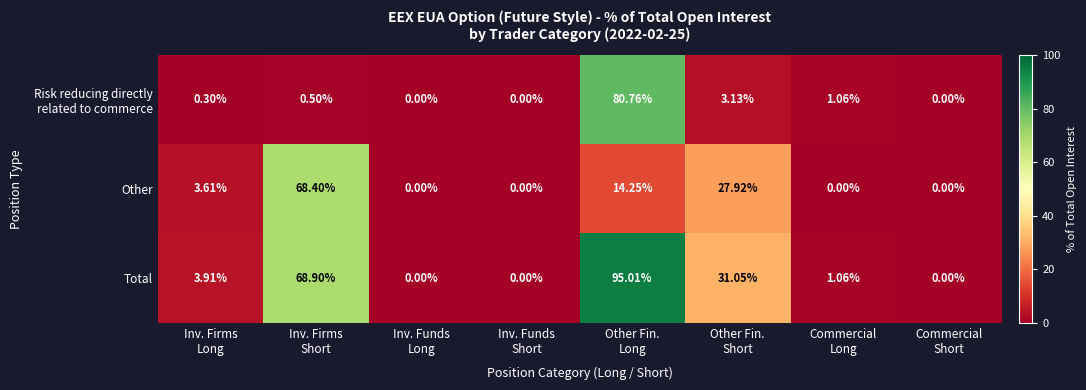

Which series has the widest spread of values?

Total